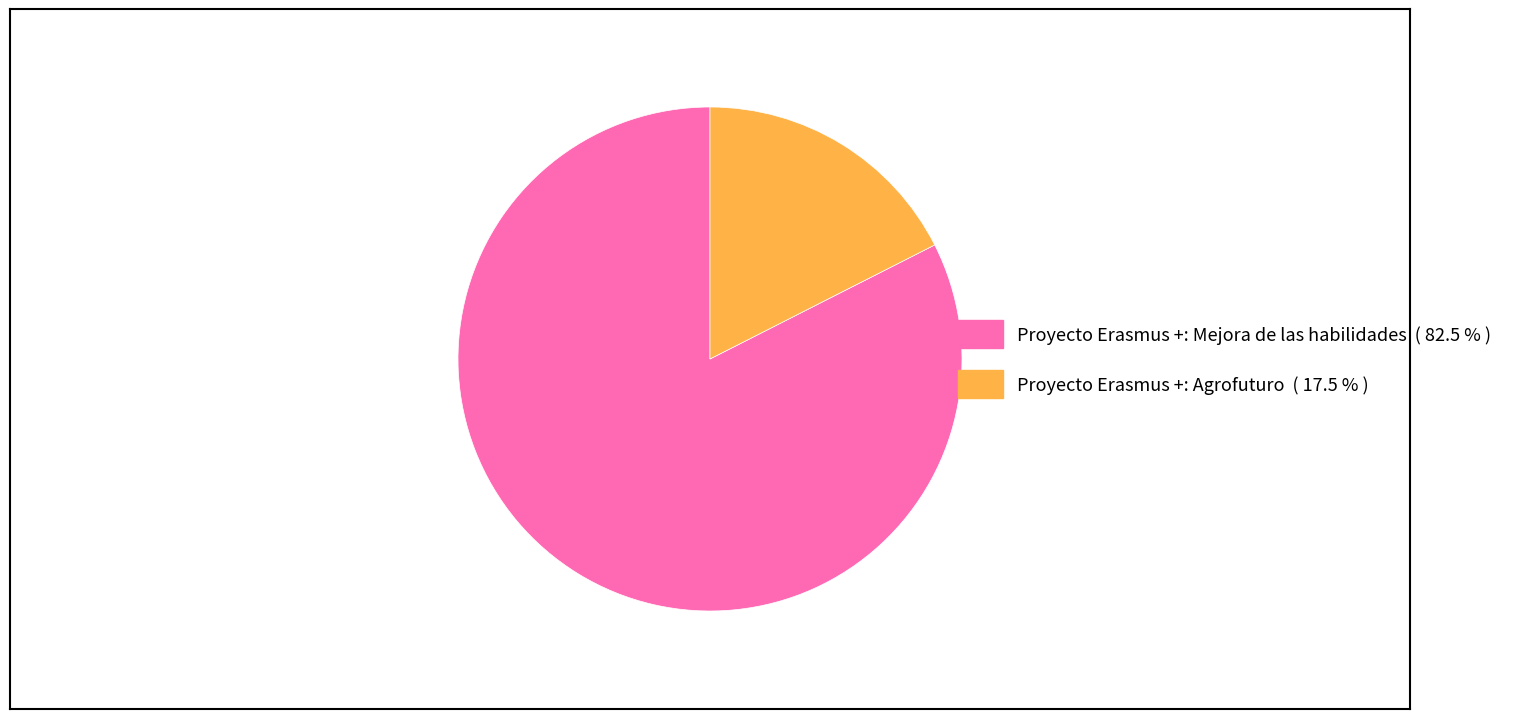

What is the largest slice in the pie chart?

Proyecto Erasmus +: Mejora de las habilidades